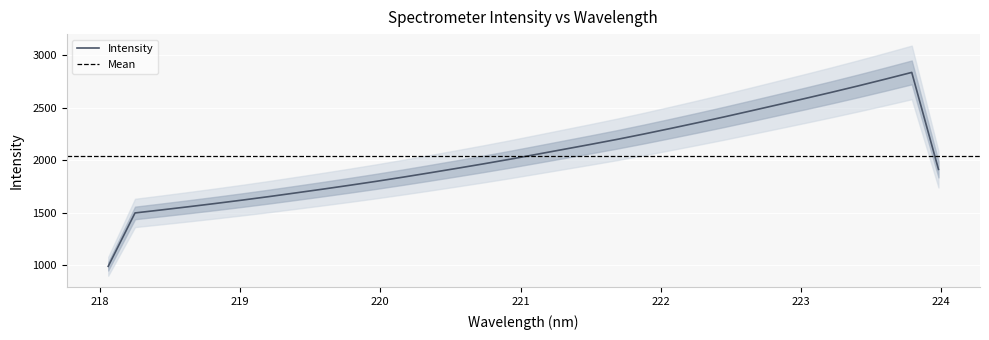

The value at 219.9712 is 1797.8. True or false?

True